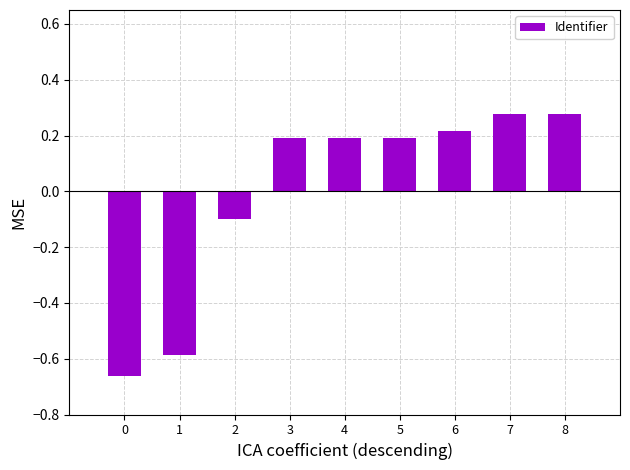

How many positive values are there?

6